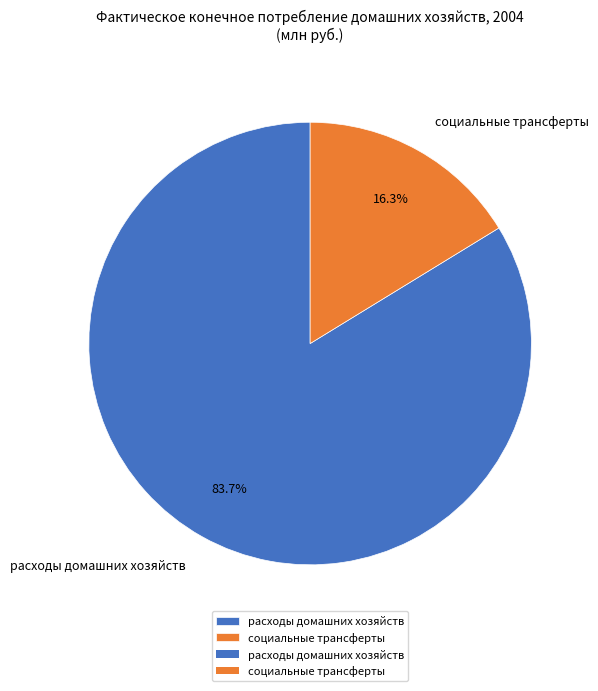

Between расходы домашних хозяйств and социальные трансферты, which is larger?

расходы домашних хозяйств